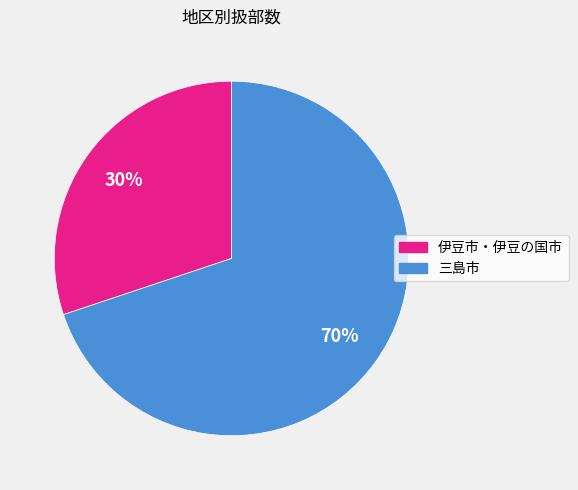

How many segments does this pie chart have?

2